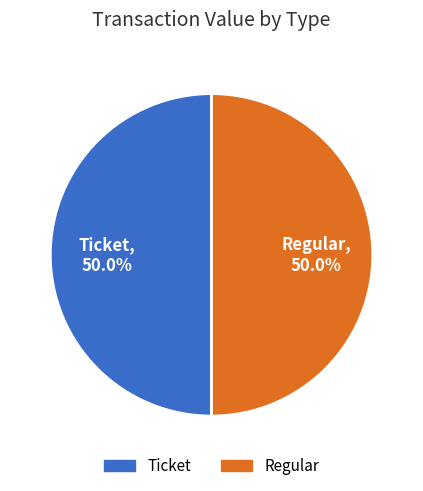

What is the ratio of the value at Ticket to the value at Regular?

1.0